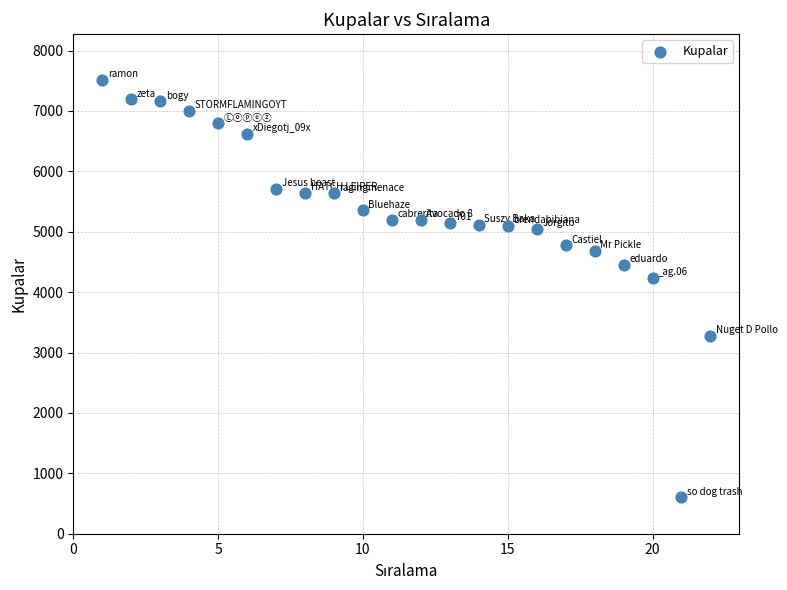

What is the range of X values (max minus min)?

21